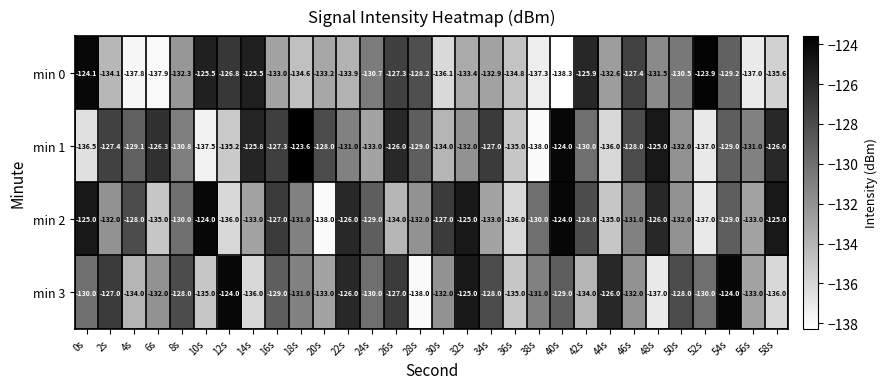

What is the difference between the maximum and minimum values in the min 3 series?

14.0